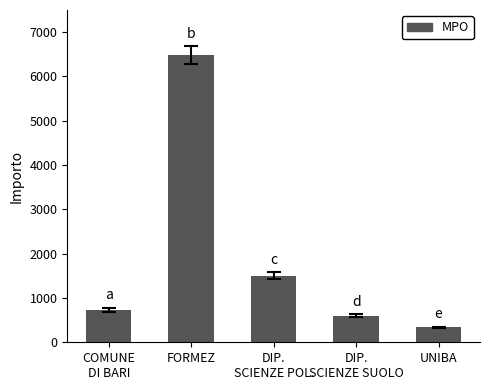

What is the label of the 1st bar from the right?

UNIBA